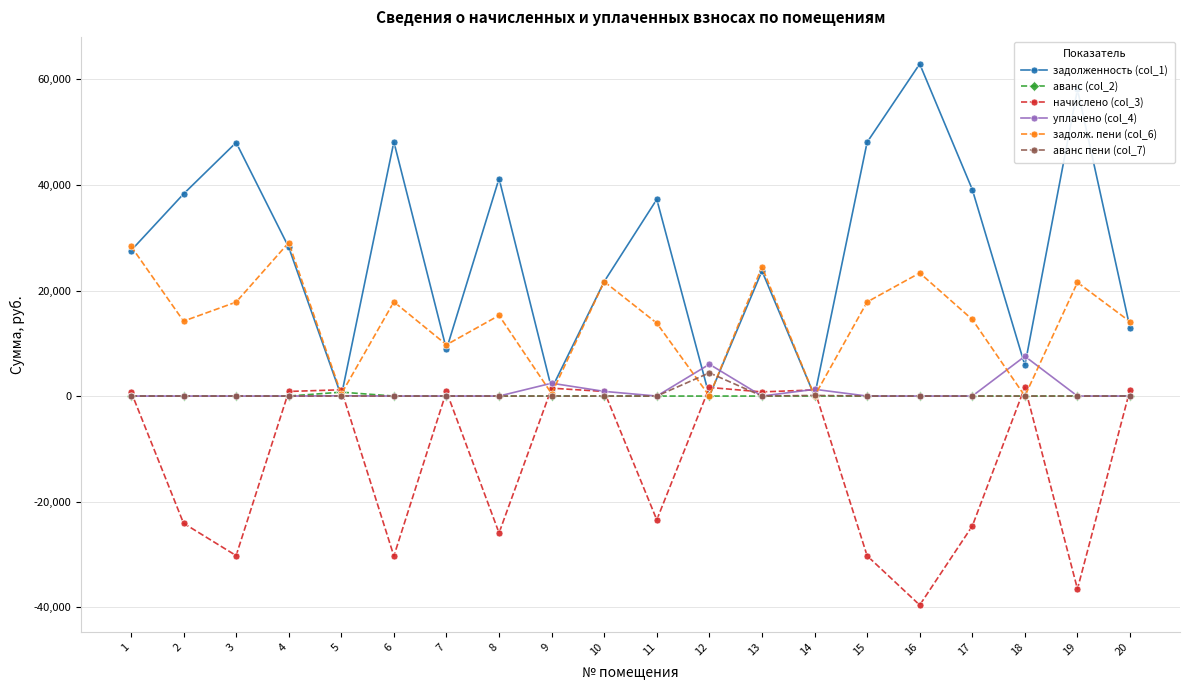

The value of уплачено (col_4) at 10 is 885.0. True or false?

True